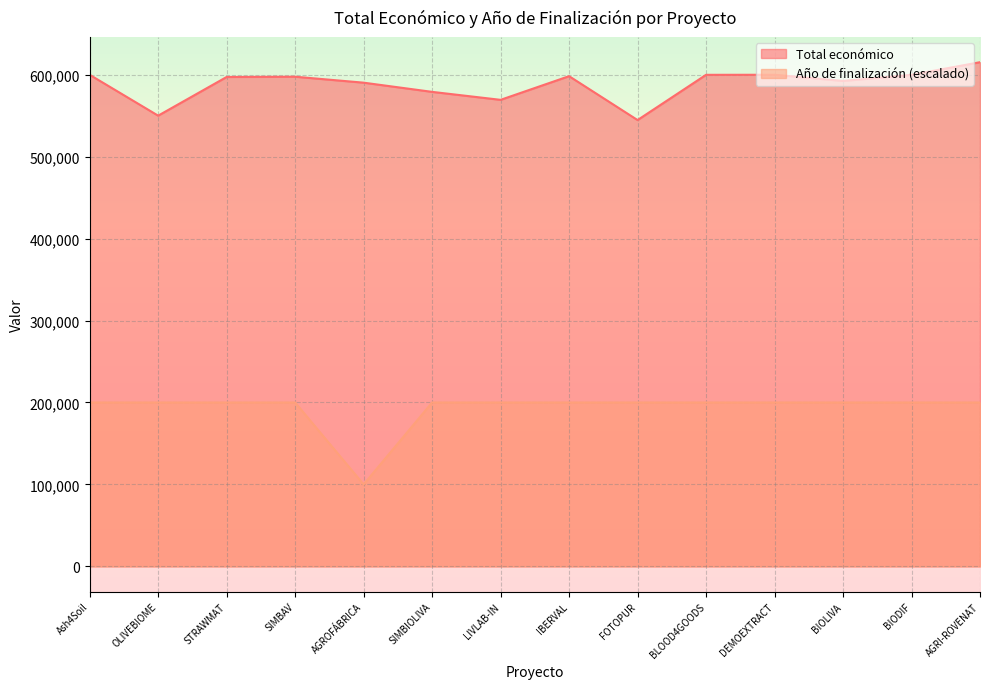

What is the average value of the Total económico series?

588204